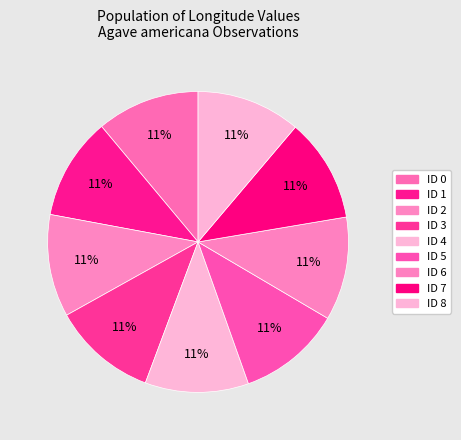

Count the number of slices in the pie.

9